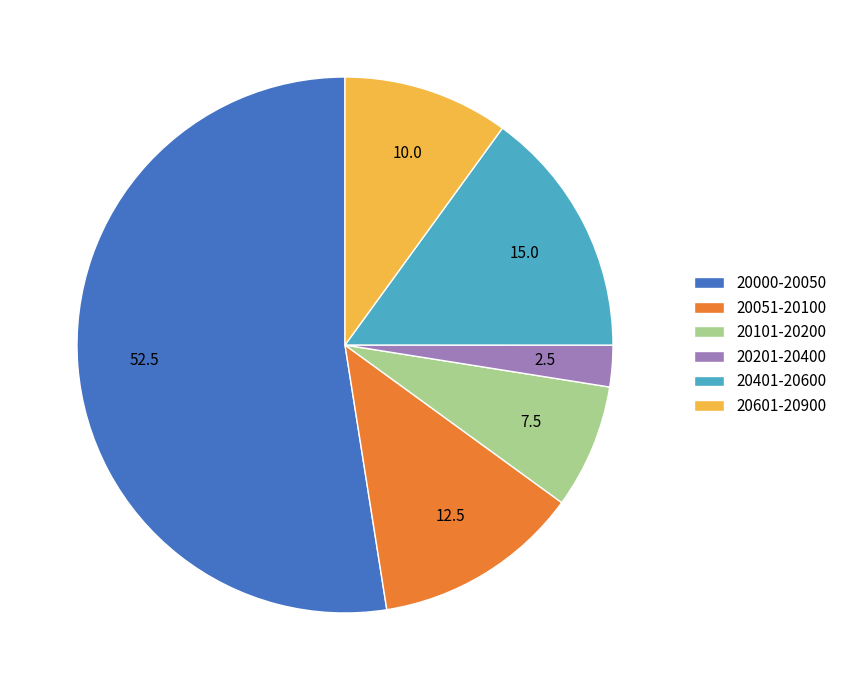

Which slice is the largest?

20000-20050